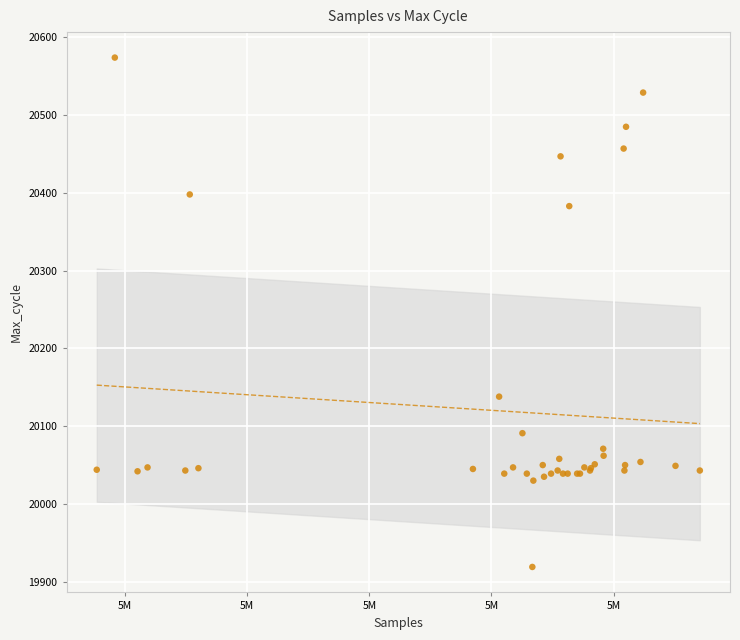

What Y value in the scatter plot is closest to 20246?

20138